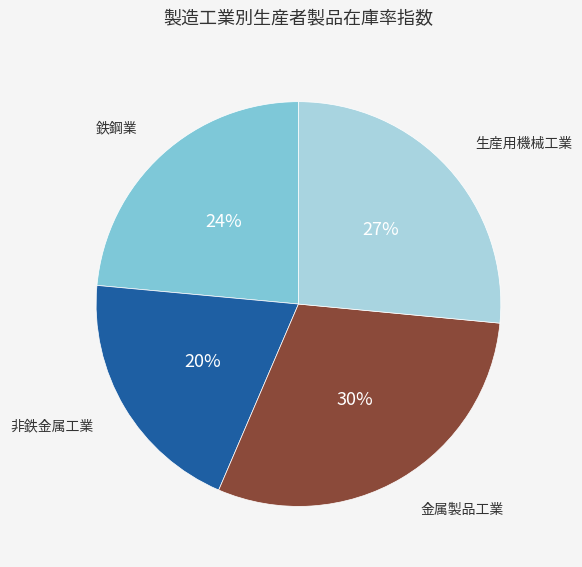

Between 非鉄金属工業 and 金属製品工業, which is larger?

金属製品工業